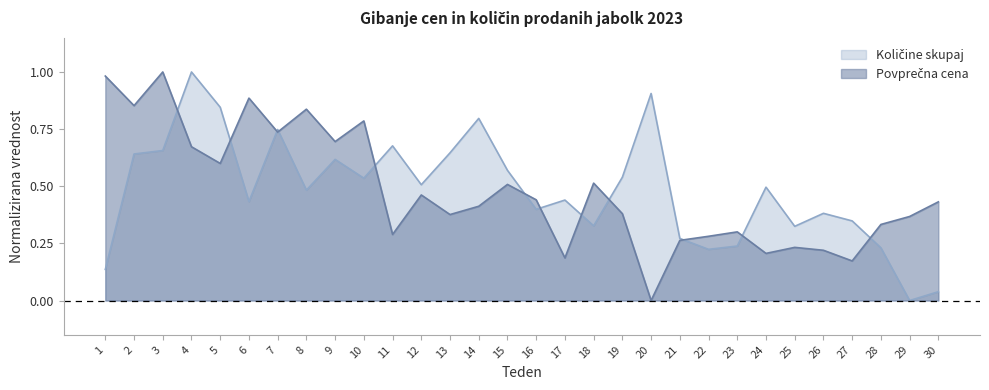

Reading left to right, transcribe all the data shown in this chart.

Količine skupaj: 1=0.1	2=0.6	3=0.7	4=1.0	5=0.8	6=0.4	7=0.7	8=0.5	9=0.6	10=0.5	11=0.7	12=0.5	13=0.6	14=0.8	15=0.6	16=0.4	17=0.4	18=0.3	19=0.5	20=0.9	21=0.3	22=0.2	23=0.2	24=0.5	25=0.3	26=0.4	27=0.3	28=0.2	29=0.0	30=0.0
Povprečna cena: 1=1.0	2=0.9	3=1.0	4=0.7	5=0.6	6=0.9	7=0.7	8=0.8	9=0.7	10=0.8	11=0.3	12=0.5	13=0.4	14=0.4	15=0.5	16=0.4	17=0.2	18=0.5	19=0.4	20=0.0	21=0.3	22=0.3	23=0.3	24=0.2	25=0.2	26=0.2	27=0.2	28=0.3	29=0.4	30=0.4